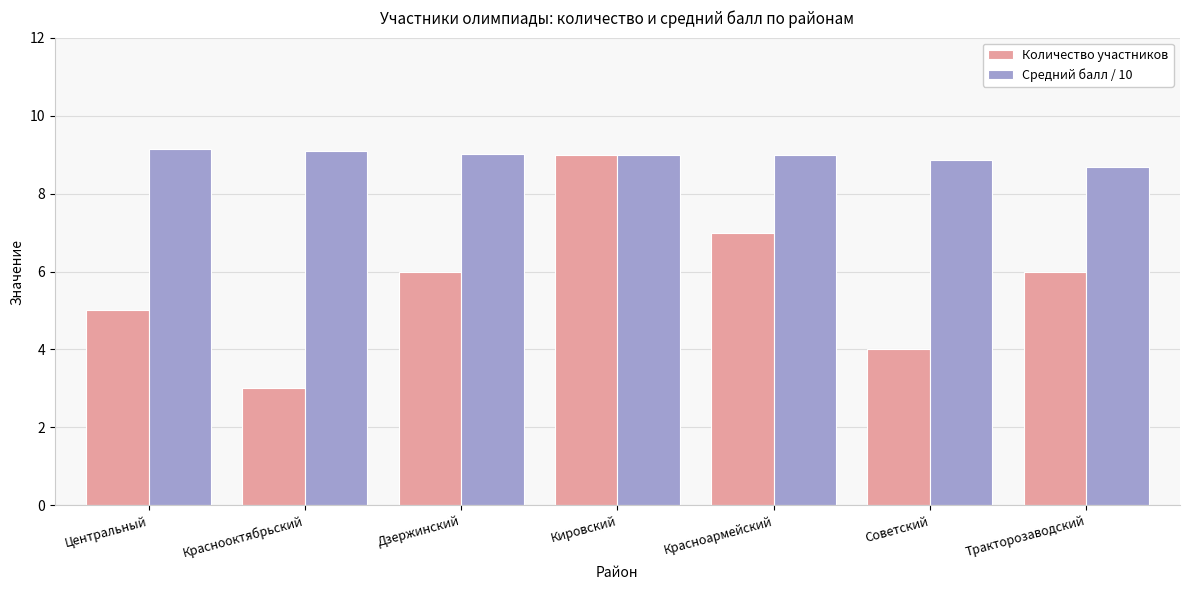

What is the highest value of the Количество участников series?

9.0